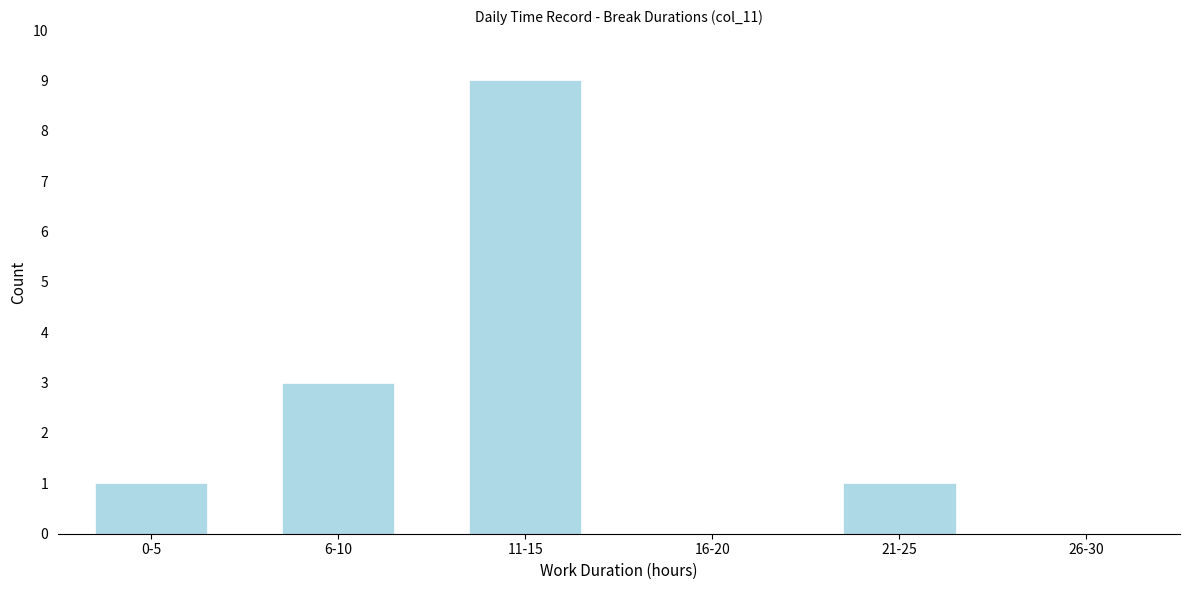

Reading left to right, transcribe all the data shown in this chart.

0-5=1	6-10=3	11-15=9	16-20=0	21-25=1	26-30=0